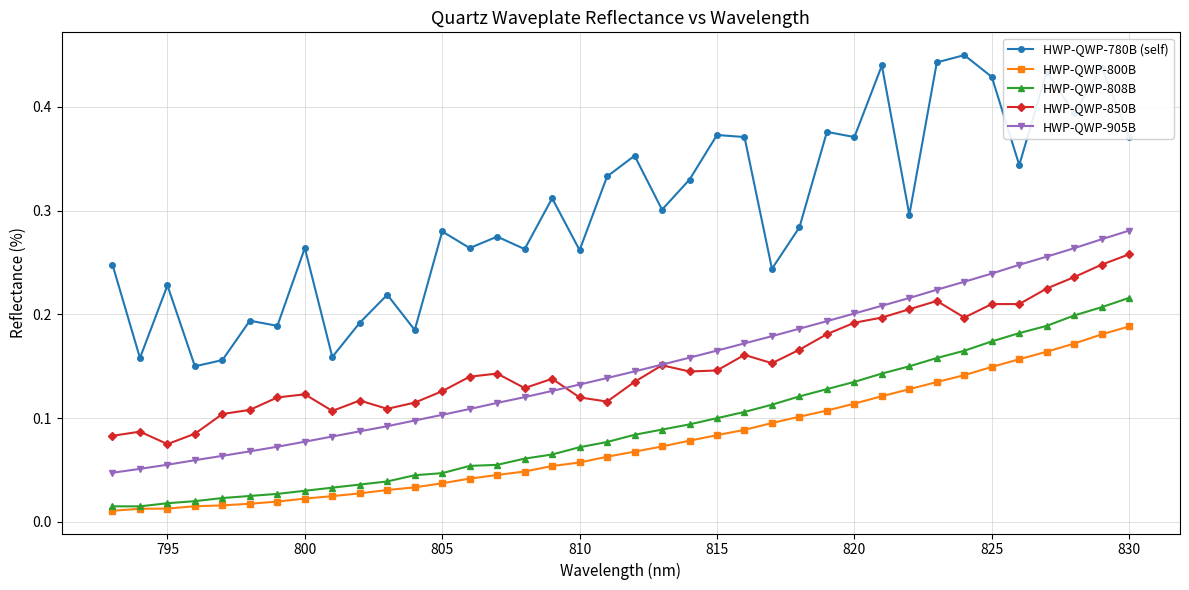

List the series in order of their peak value, highest first.

HWP-QWP-780B (self), HWP-QWP-905B, HWP-QWP-850B, HWP-QWP-808B, HWP-QWP-800B